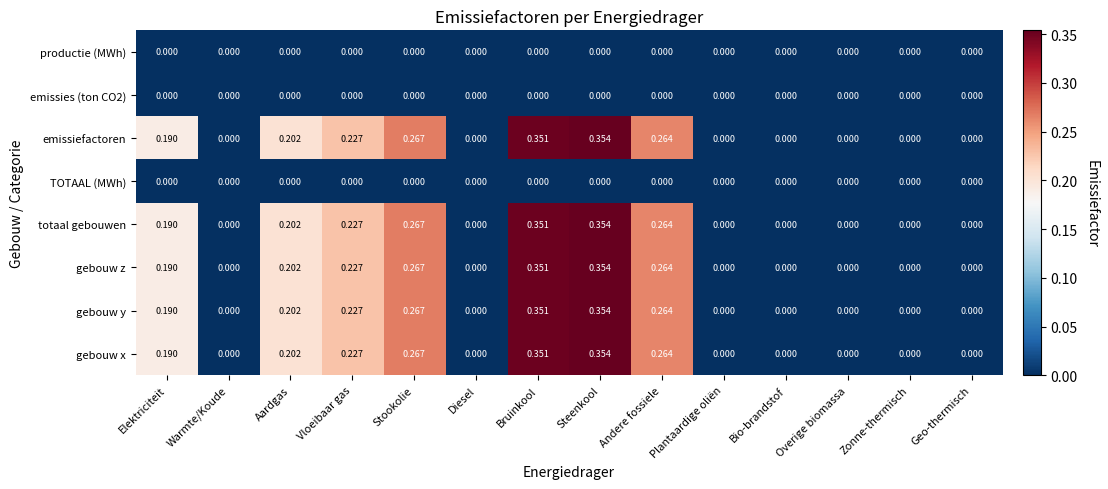

Which category has the highest value across all series?

Steenkool